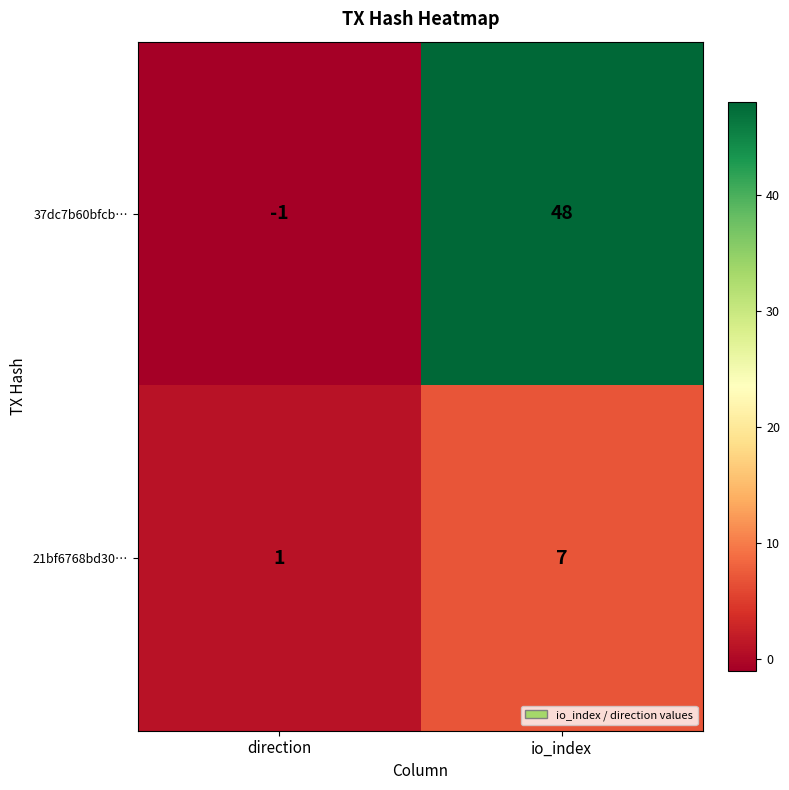

What is the sum of all 21bf6768bd30… values?

8